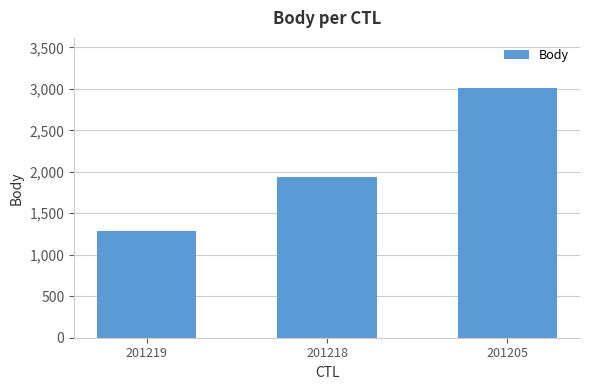

How many values are below 1935?

1